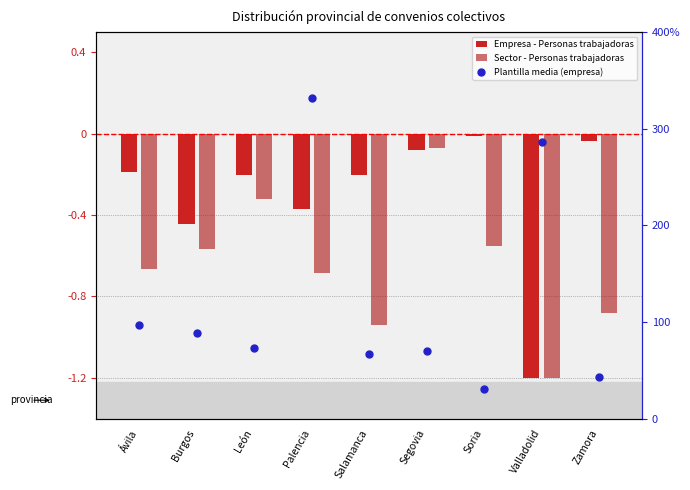

Is the value of Sector - Personas trabajadoras at Segovia greater than the value of Plantilla media (empresa) at Palencia?

No